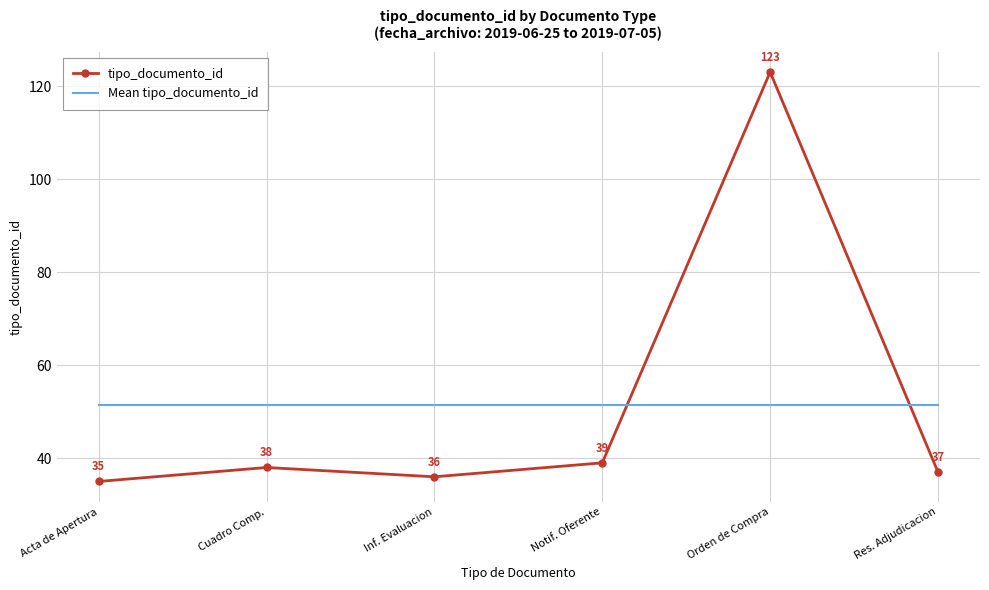

What is the greatest value displayed?

123.0